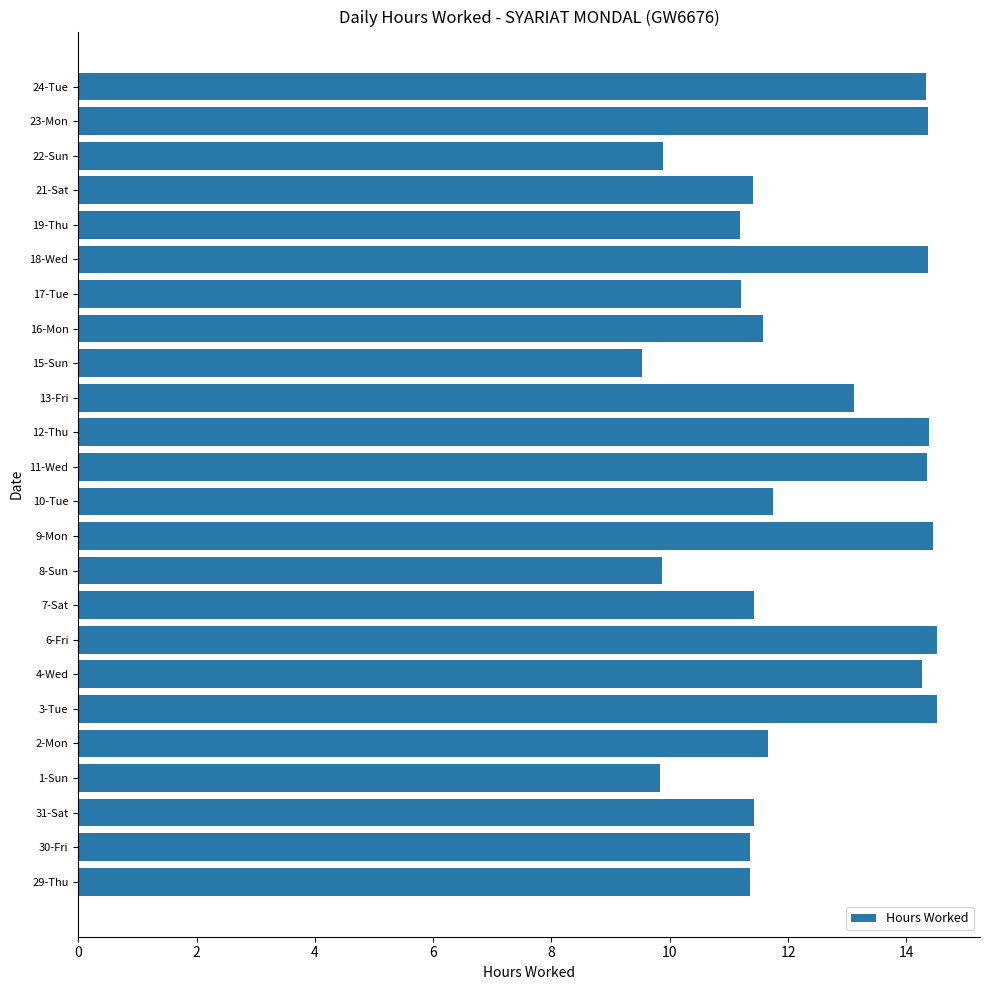

What is the maximum value shown in the chart?

14.5